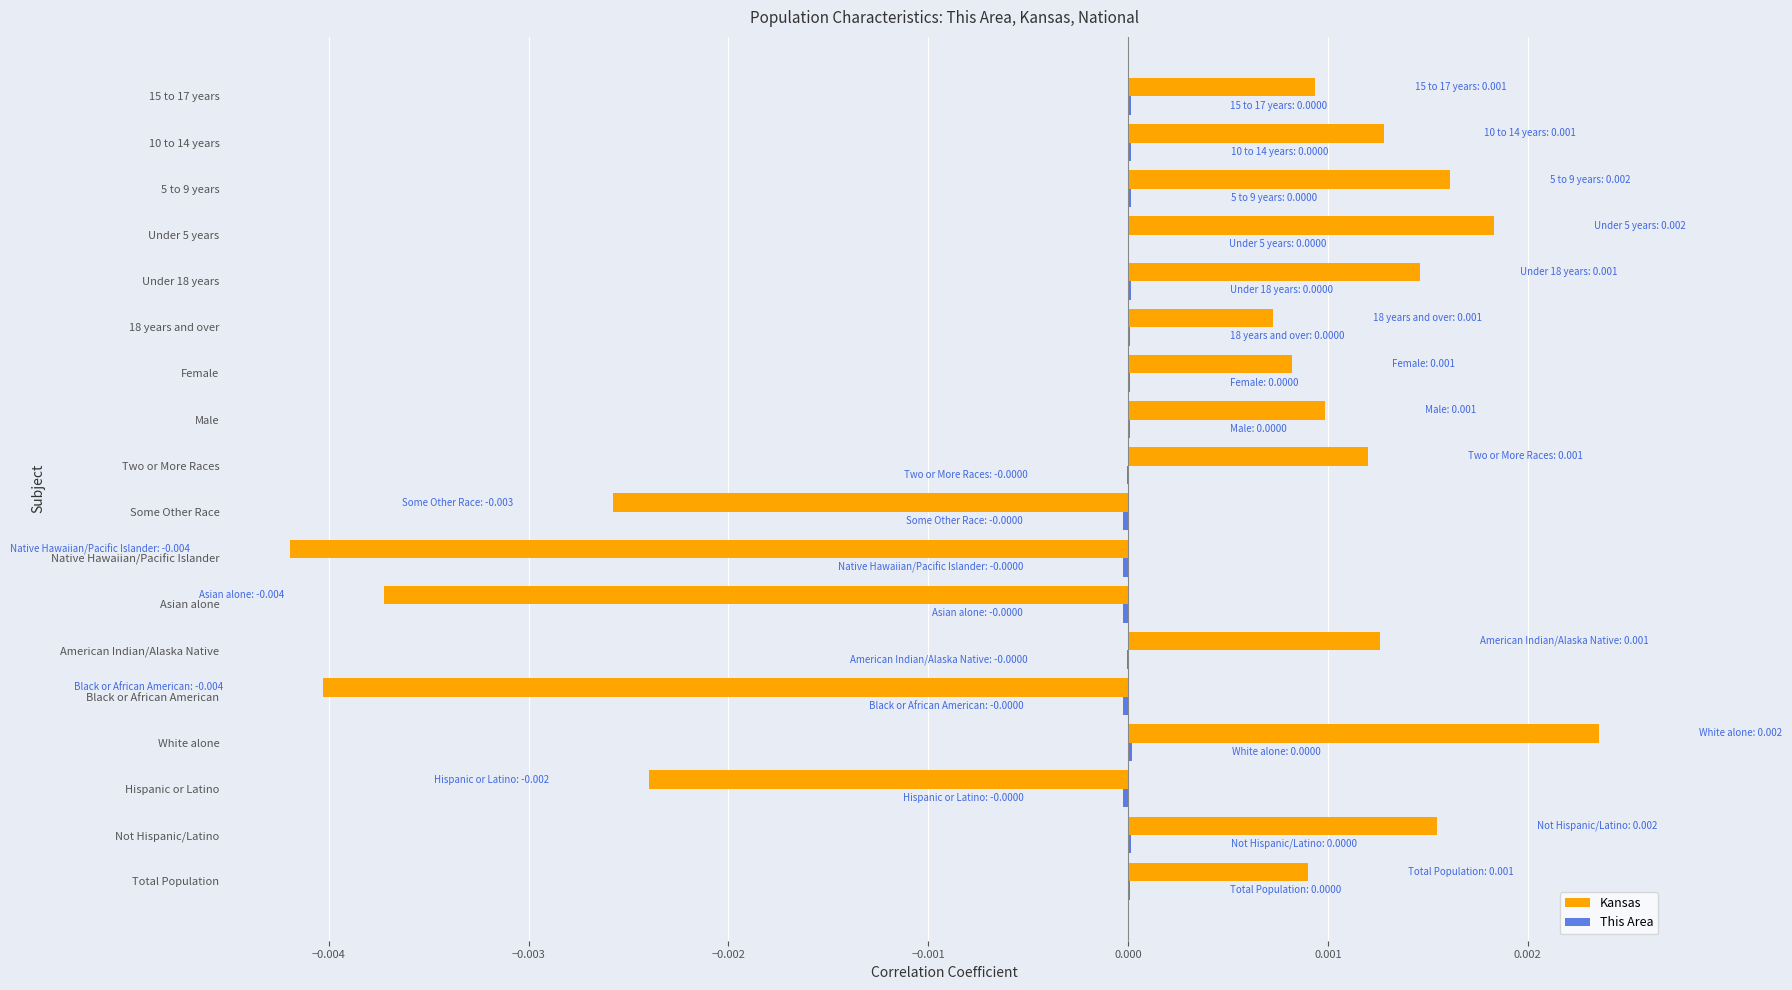

Which label corresponds to the largest value in the chart?

White alone